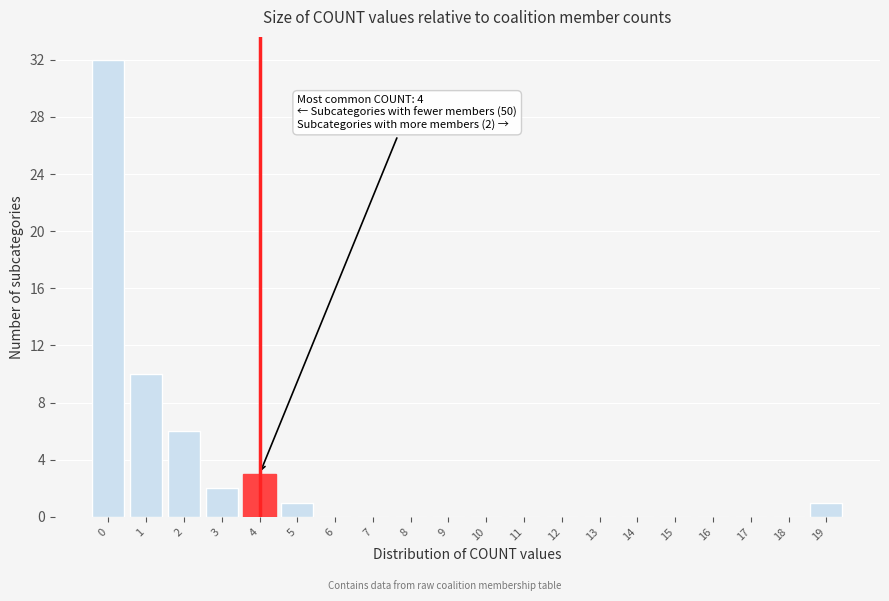

Over which range of the x-axis is the bar tallest?

-0.5 to 0.5